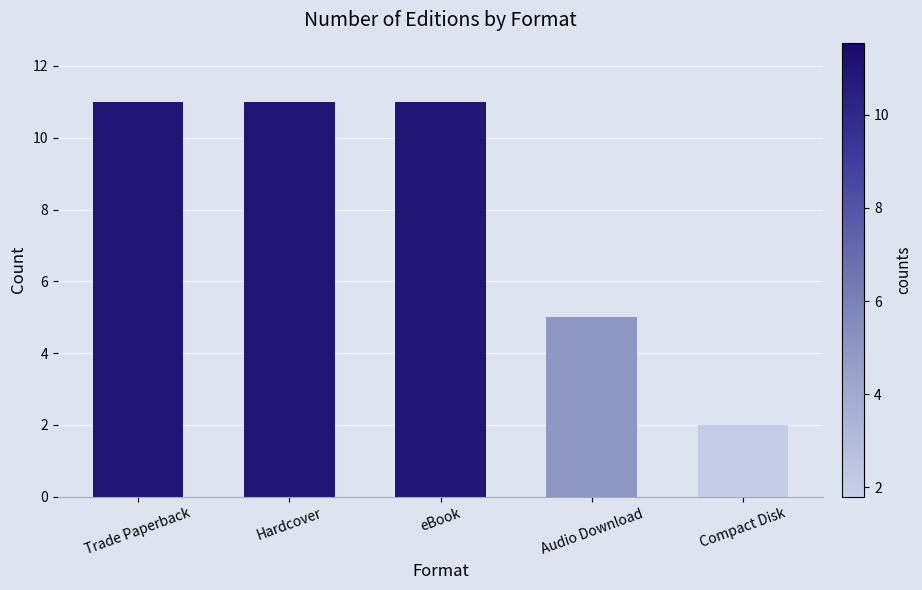

How many data points are less than 11?

2